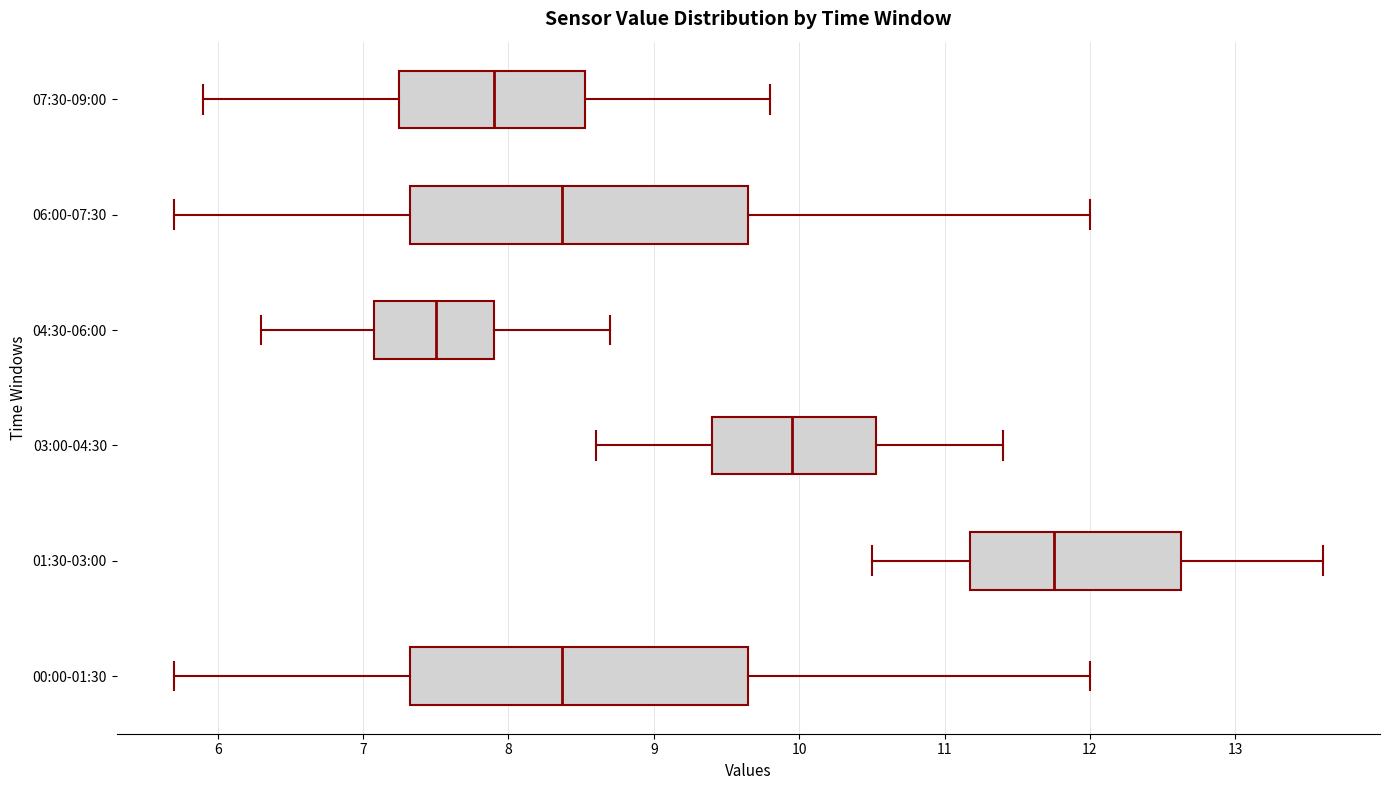

Which box's median line is the furthest to the left?

04:30-06:00